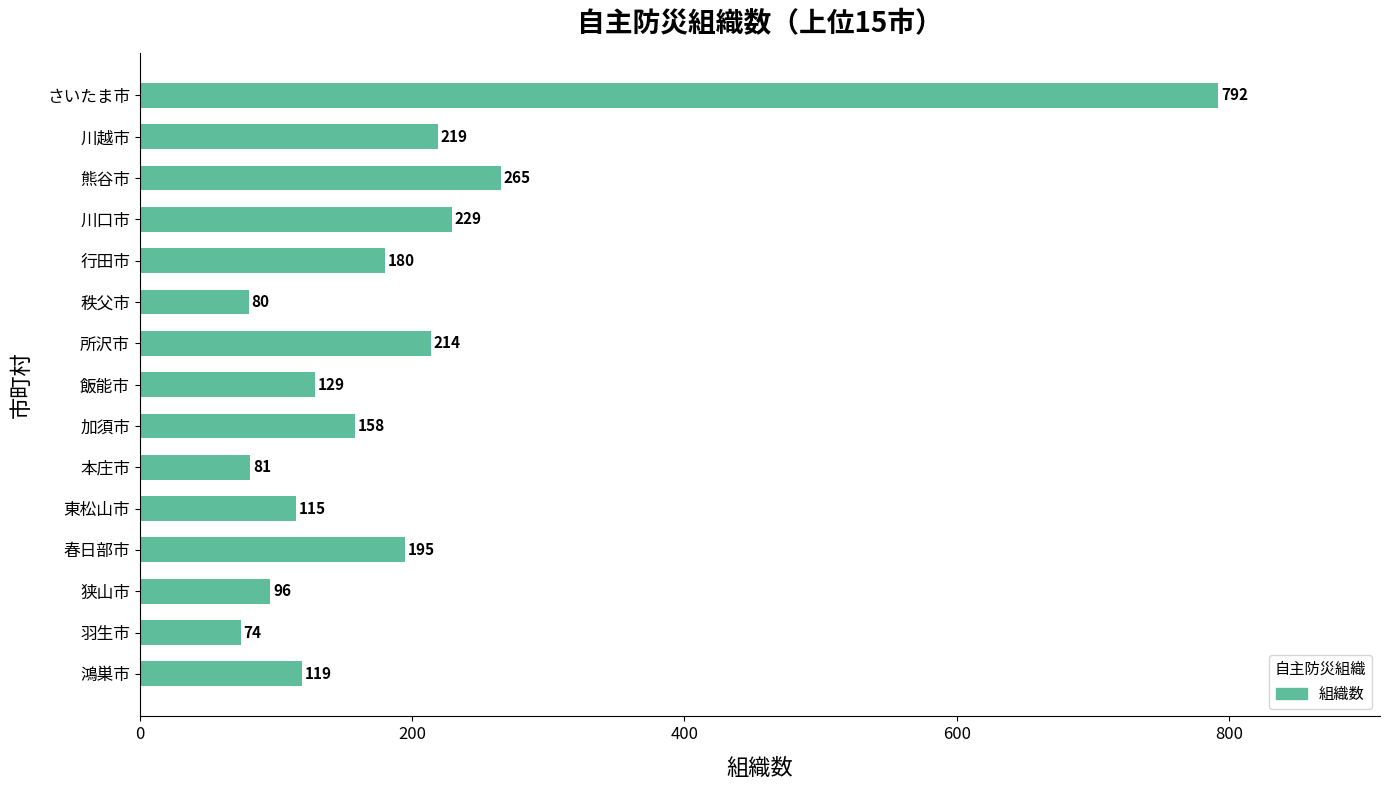

What position from the top is 行田市?

5